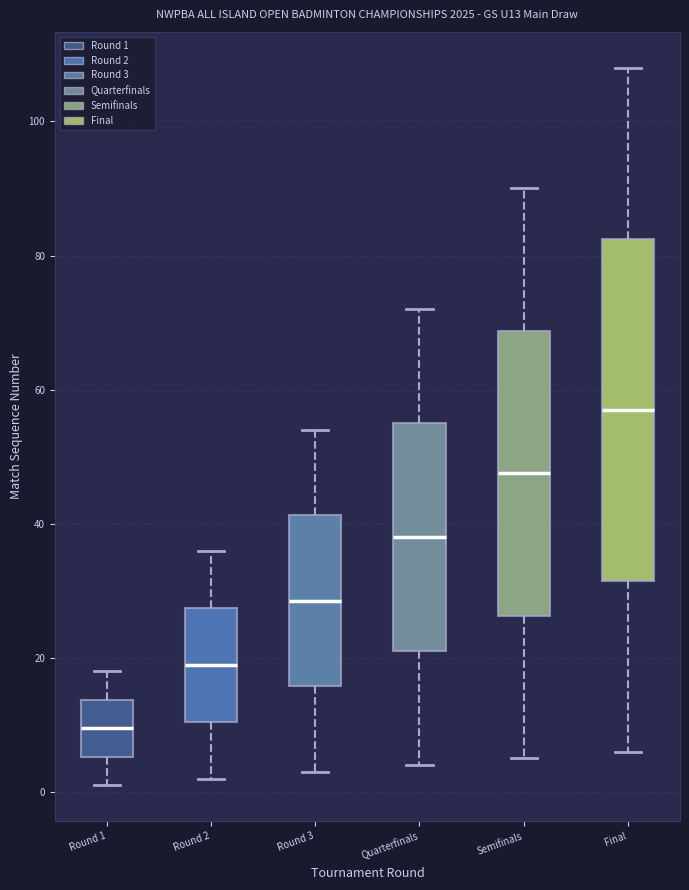

Where is the lower edge of the box for Semifinals on the y-axis? The values are not printed on the chart, so give them approximately, as read against the axis.

26